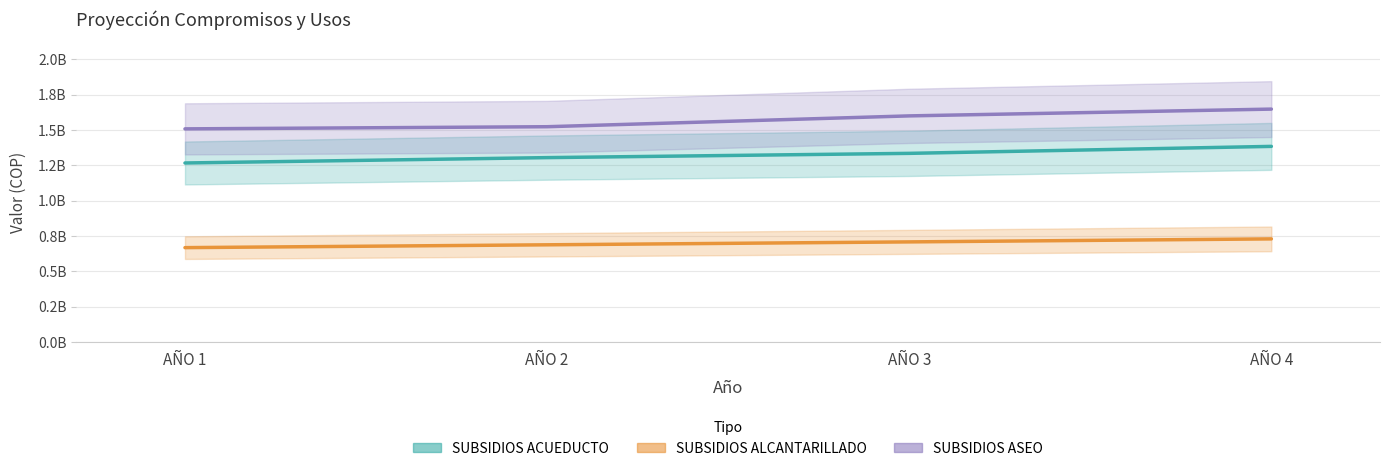

True or false: PAGO DE SUBSIDIOS A PRESTADORES DE ACUE and PAGO DE SUBSIDIOS A PRESTADORES DE ASEO cross at least once.

False